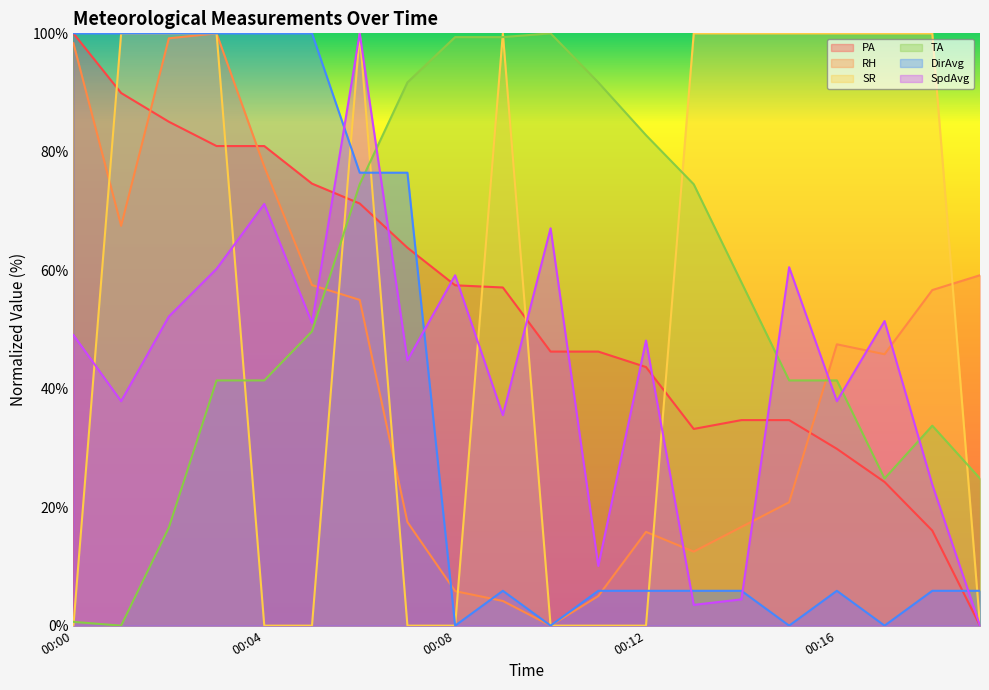

True or false: DirAvg has more than 0 points higher than both neighbors.

True